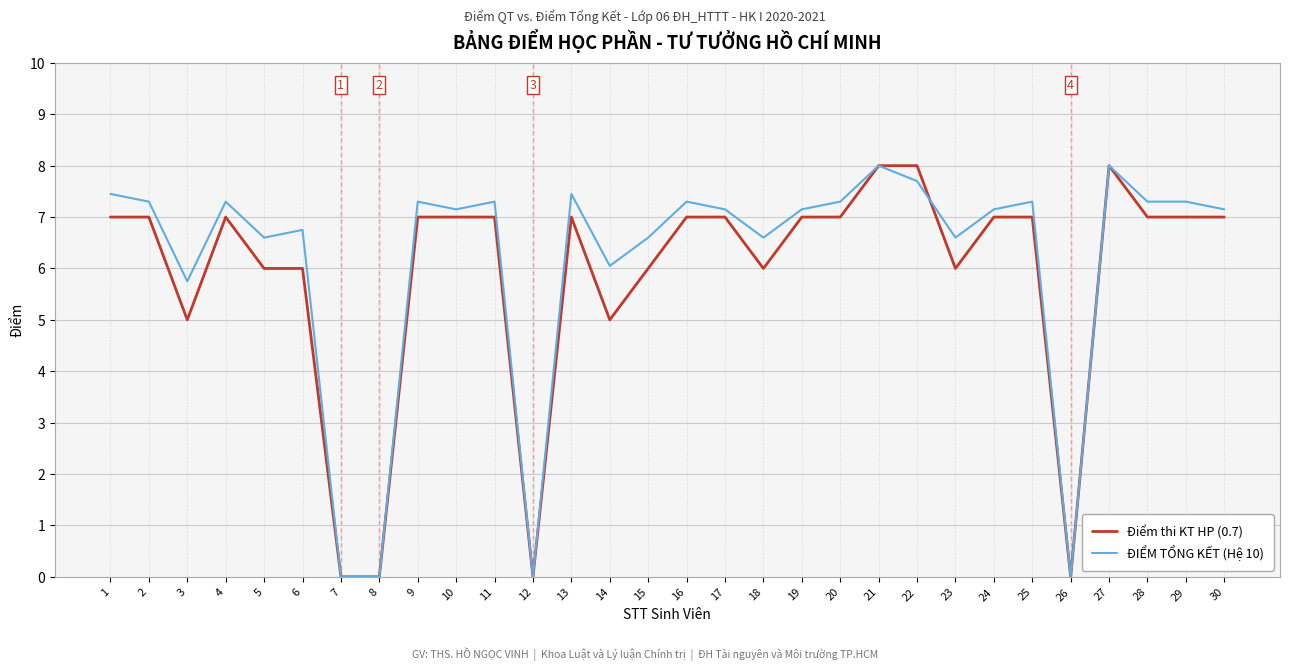

The ĐIỂM TỔNG KẾT (Hệ 10) series shows 7.2 at 30. True or false?

True